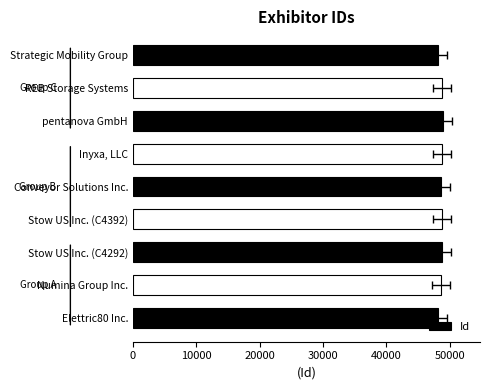

The value at REB Storage Systems is 87423. True or false?

False